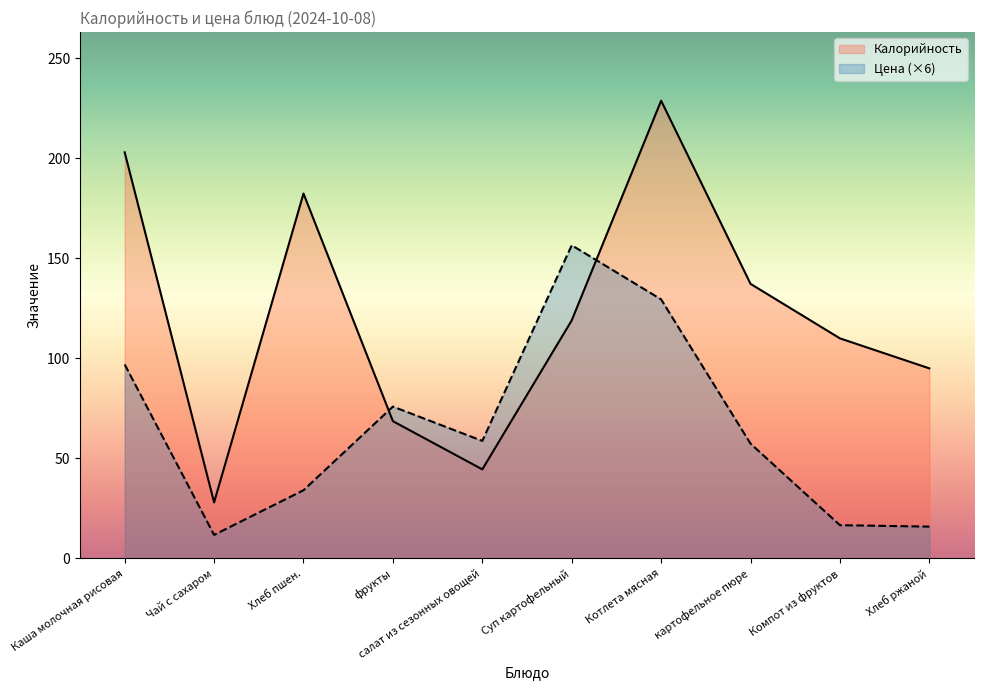

Reading right to left, what are all the values shown in this chart?

Калорийность: 95.0	110.0	137.2	228.8	119.0	44.5	68.6	182.4	28.0	203.0
Цена: 15.9	16.6	57.4	129.5	156.5	58.7	75.9	34.1	11.8	97.0